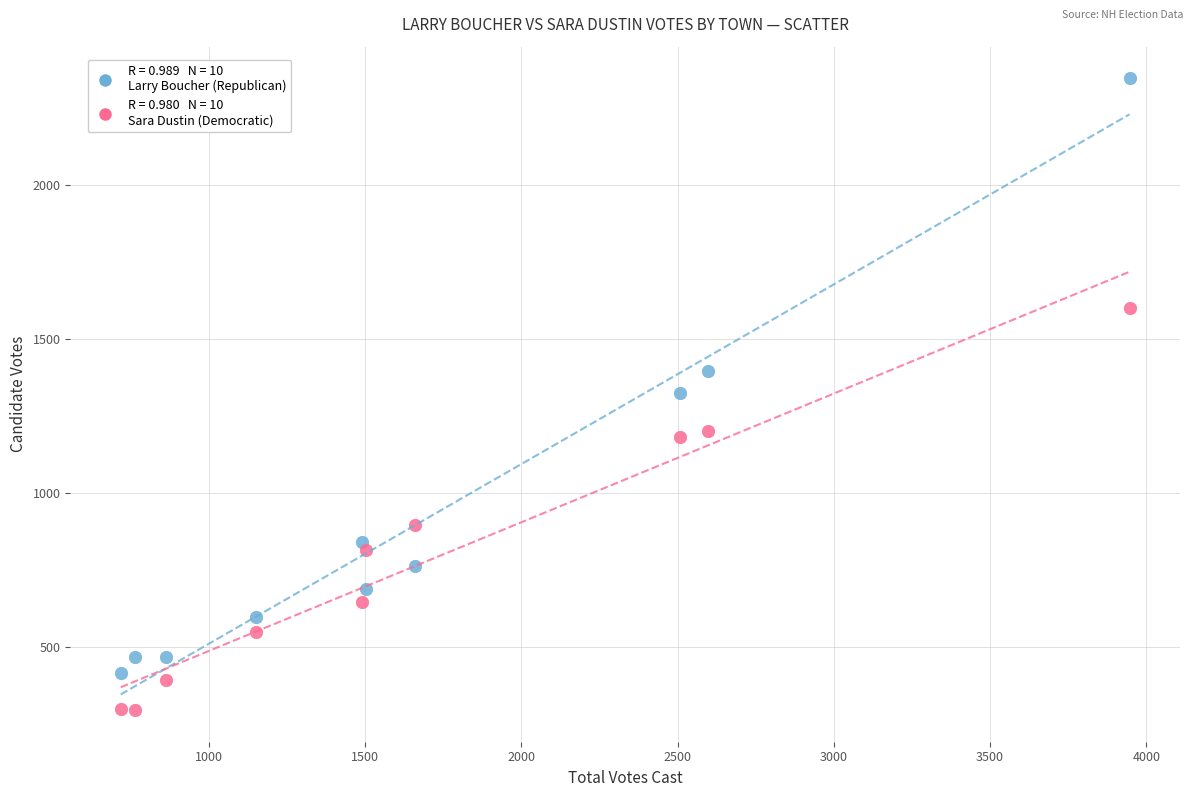

Across all data points, what is the range of X values (max minus min)?

3227